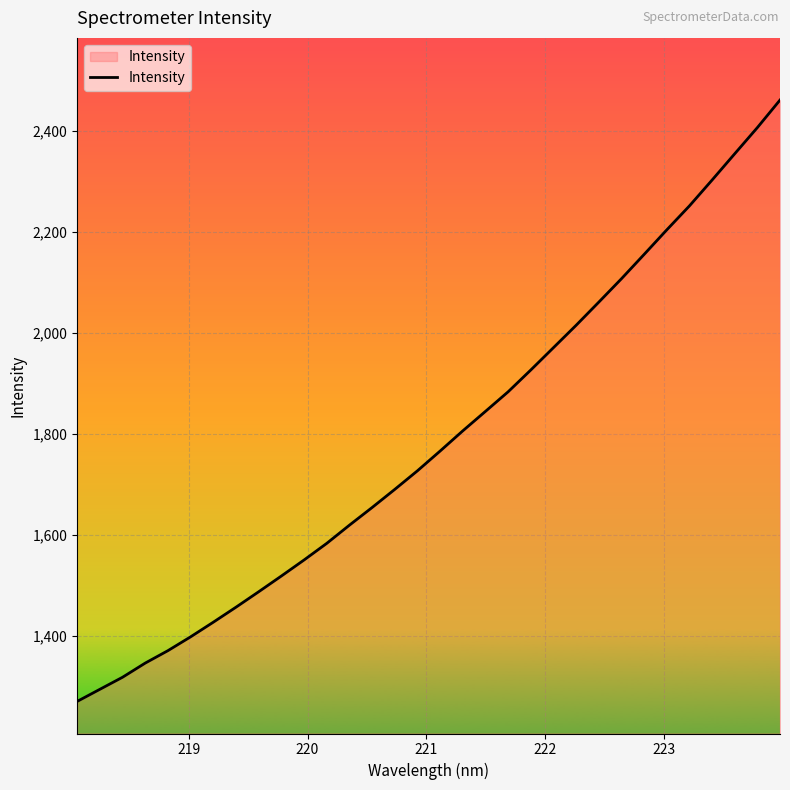

True or false: the data has more than 1 interior local peaks.

False